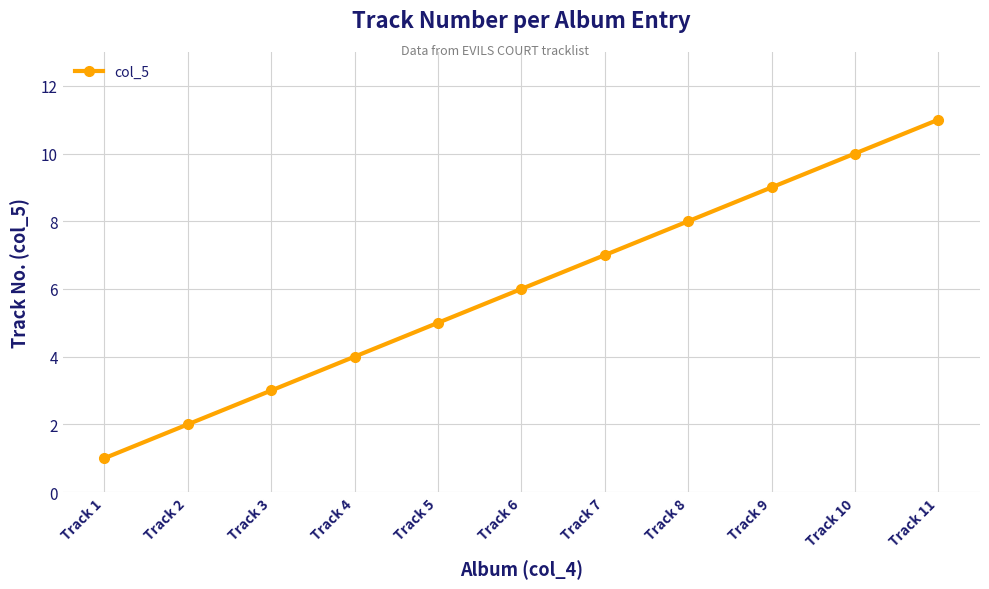

What is the maximum value shown in the chart?

11